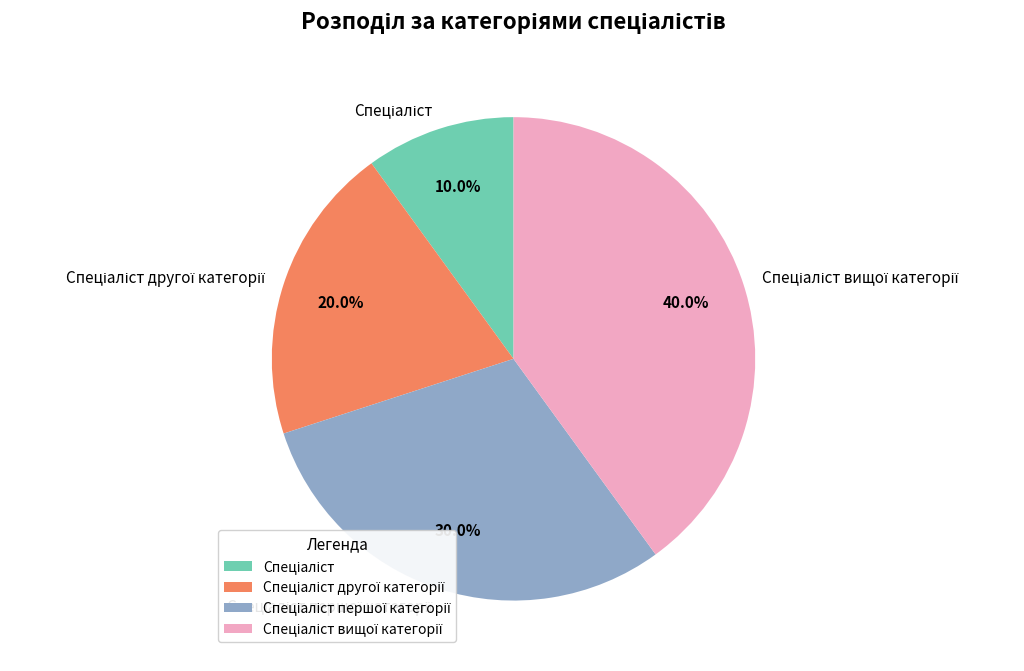

Is there any slice that represents more than half of the pie?

No